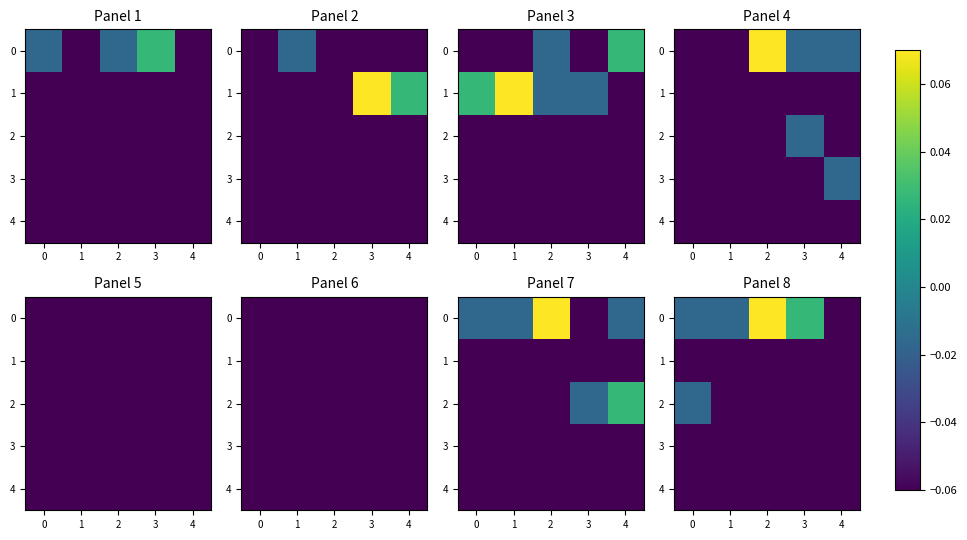

True or false: 4 has a value of -0.1 at 1.

False